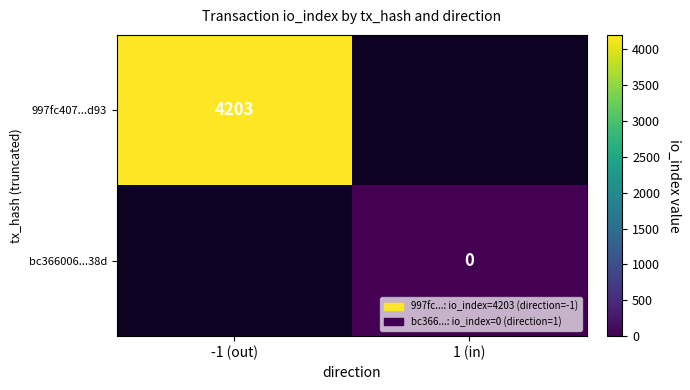

The 997fc407...d93 series shows -2874 at 1 (in). True or false?

False